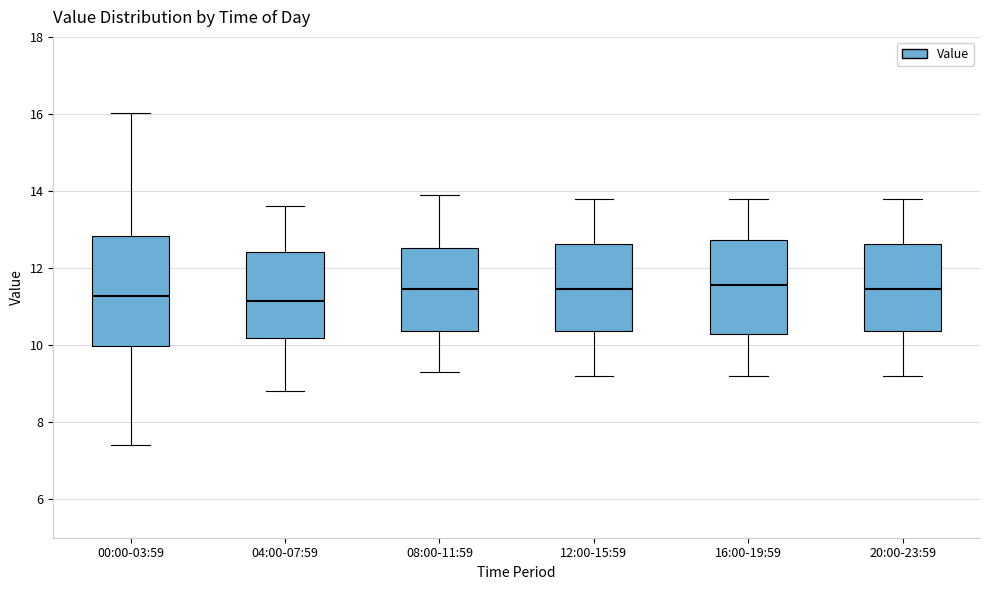

Reading left to right, read every box against the y-axis: the position of its median line, the range the box covers, and the ends of its whiskers. The values are not printed on the chart, so give them approximately, as read against the axis.

00:00-03:59: median 11.2, box 10.0 to 12.8, whiskers 7.4 to 16.0
04:00-07:59: median 11.2, box 10.2 to 12.4, whiskers 8.8 to 13.6
08:00-11:59: median 11.4, box 10.4 to 12.6, whiskers 9.4 to 14.0
12:00-15:59: median 11.4, box 10.4 to 12.6, whiskers 9.2 to 13.8
16:00-19:59: median 11.6, box 10.2 to 12.8, whiskers 9.2 to 13.8
20:00-23:59: median 11.4, box 10.4 to 12.6, whiskers 9.2 to 13.8